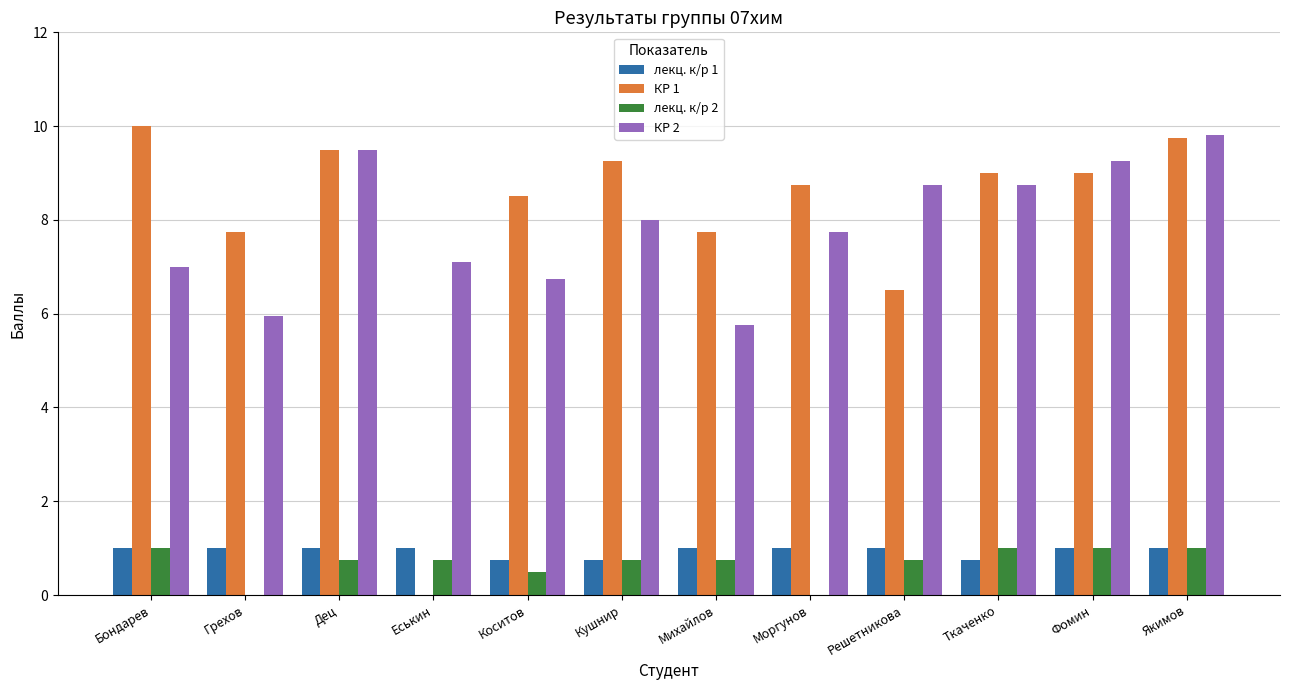

What is the greatest value displayed?

10.0